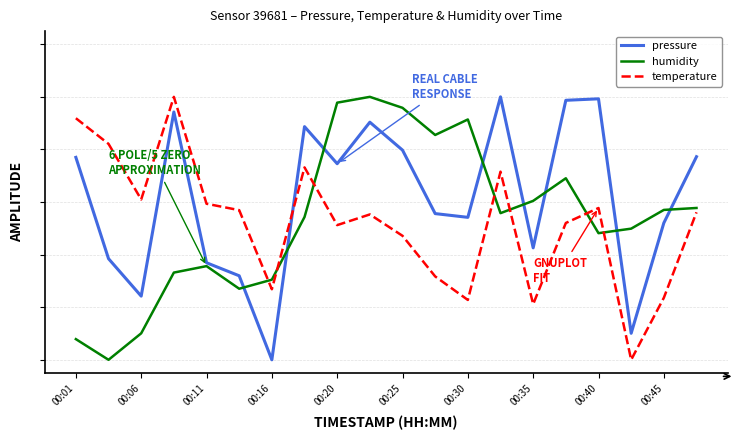

Is this an area chart (filled region under the line)?

No